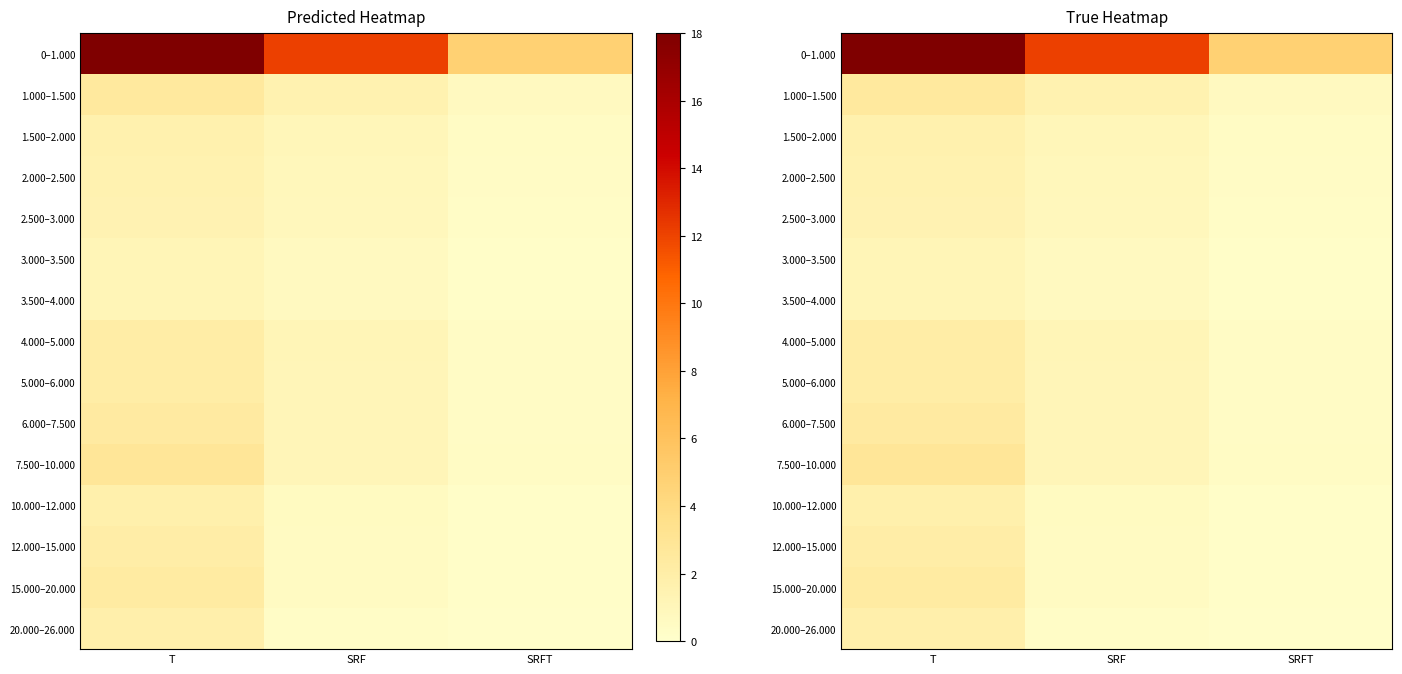

What is the sum of the 3.500–4.000 values at SRFT and T?

1.4